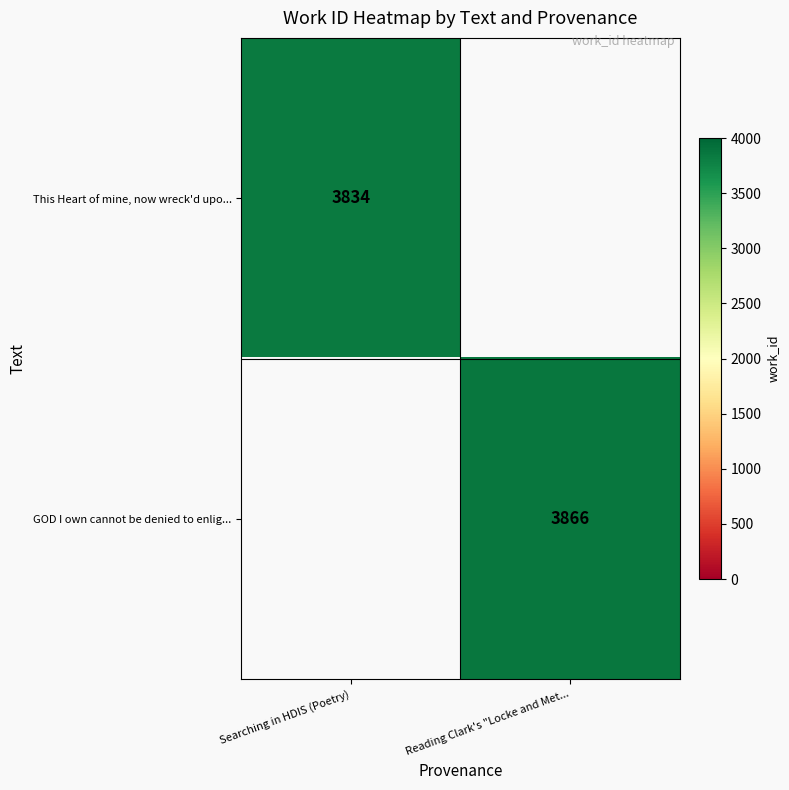

Is it true that GOD I own cannot be denied to enlig... equals 5283 at Reading Clark's "Locke and Met...?

False